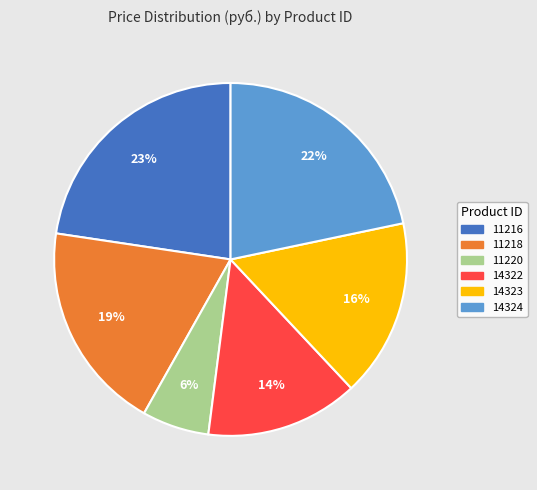

Which slice is the largest?

11216